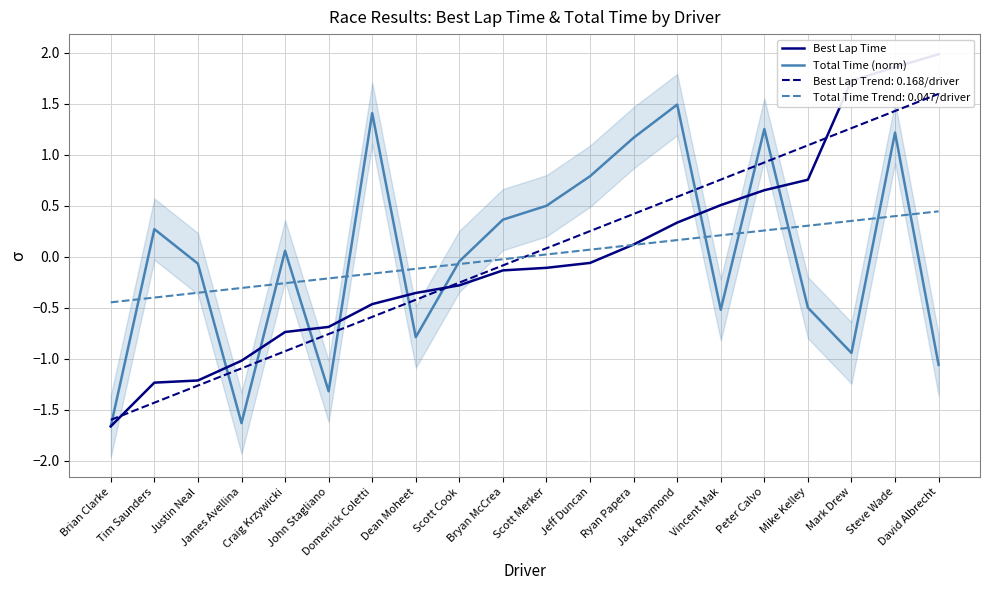

In Total Time (norm), how many points are higher than both neighbors (excluding endpoints)?

6